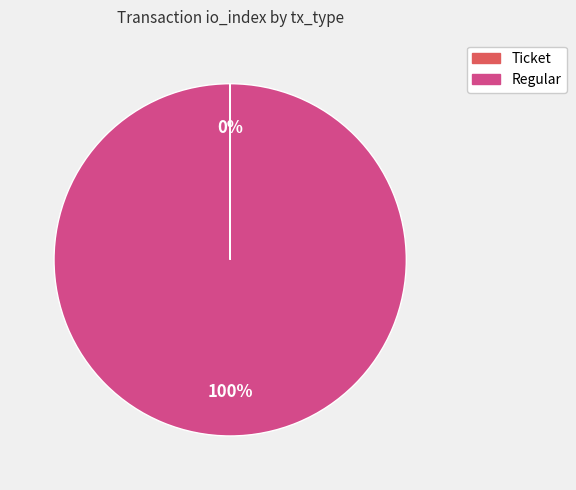

Is Regular the majority of the pie?

Yes